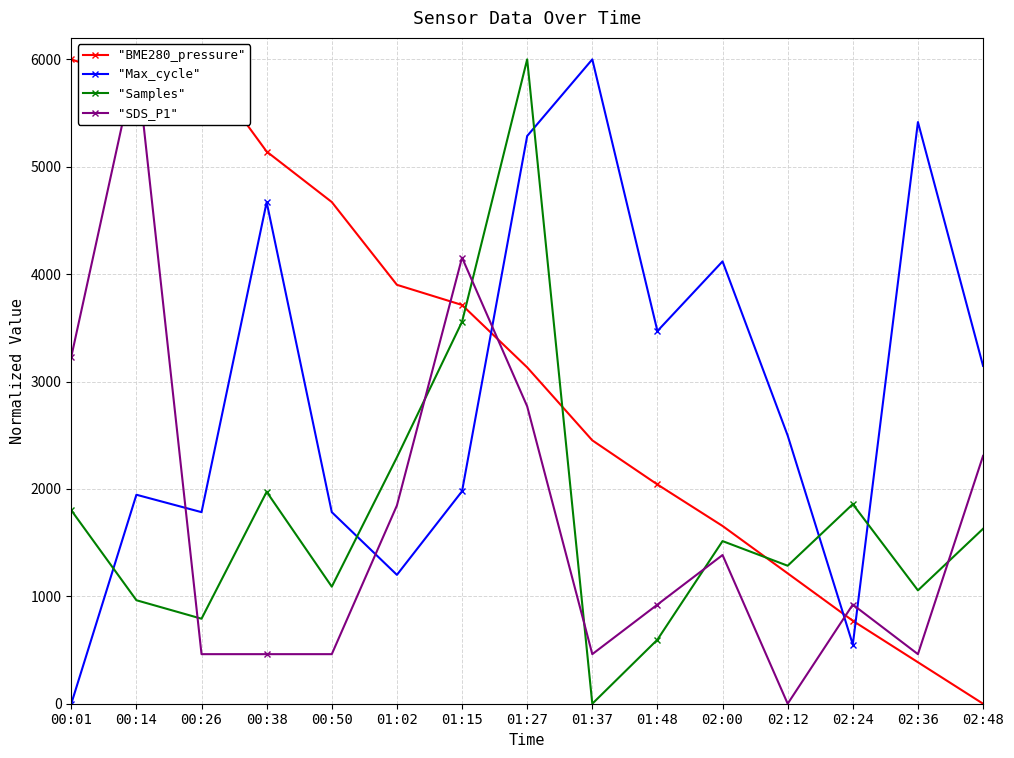

What is the maximum value shown in the chart?

6000.0